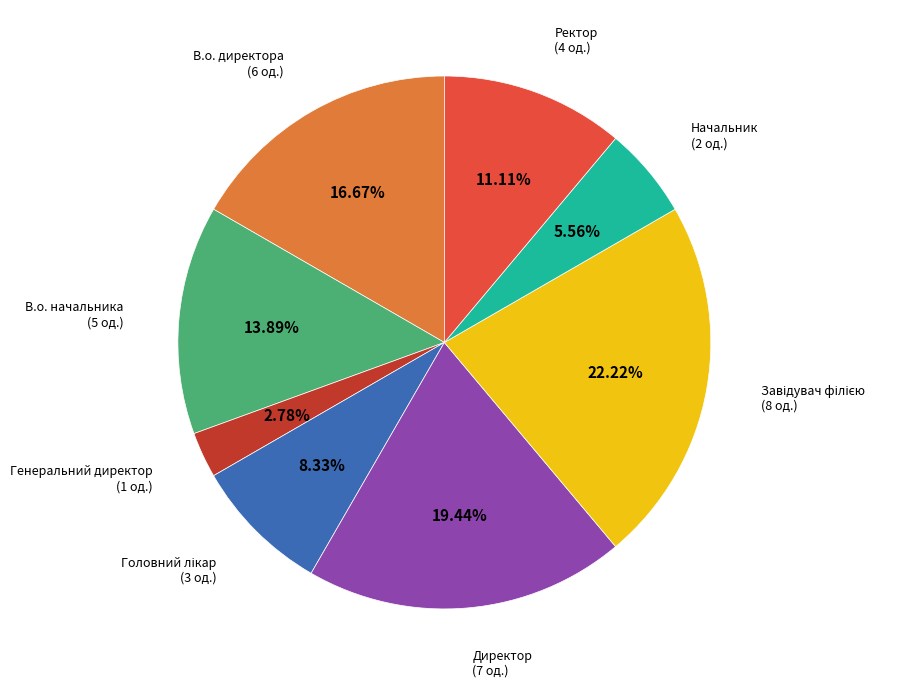

Is there a majority slice in this chart?

No